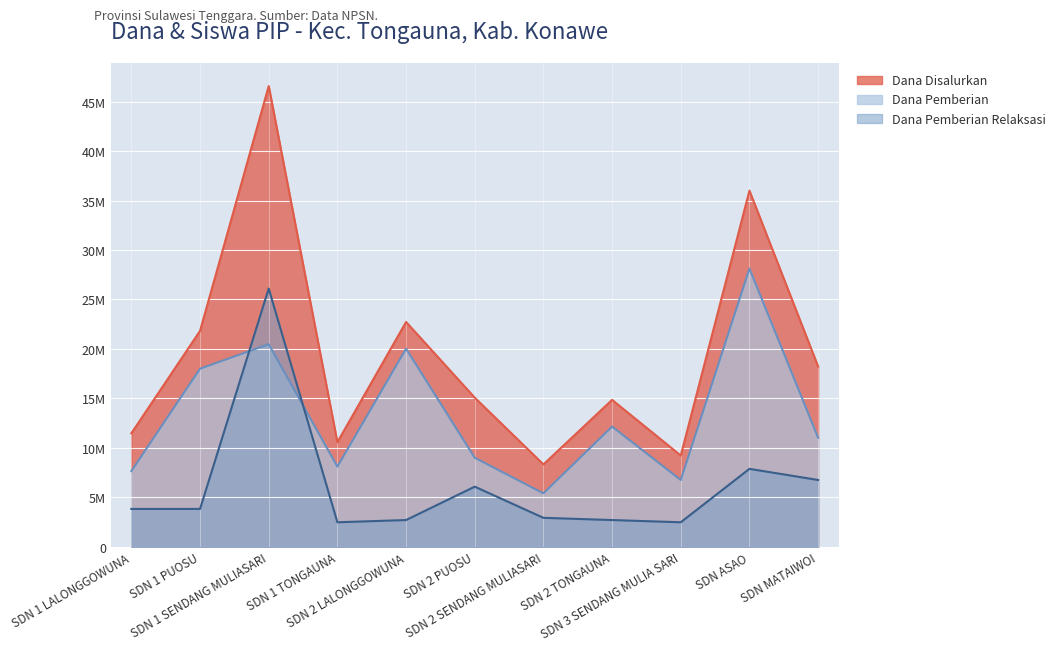

True or false: Dana Disalurkan and Dana Pemberian Relaksasi cross at least once.

False